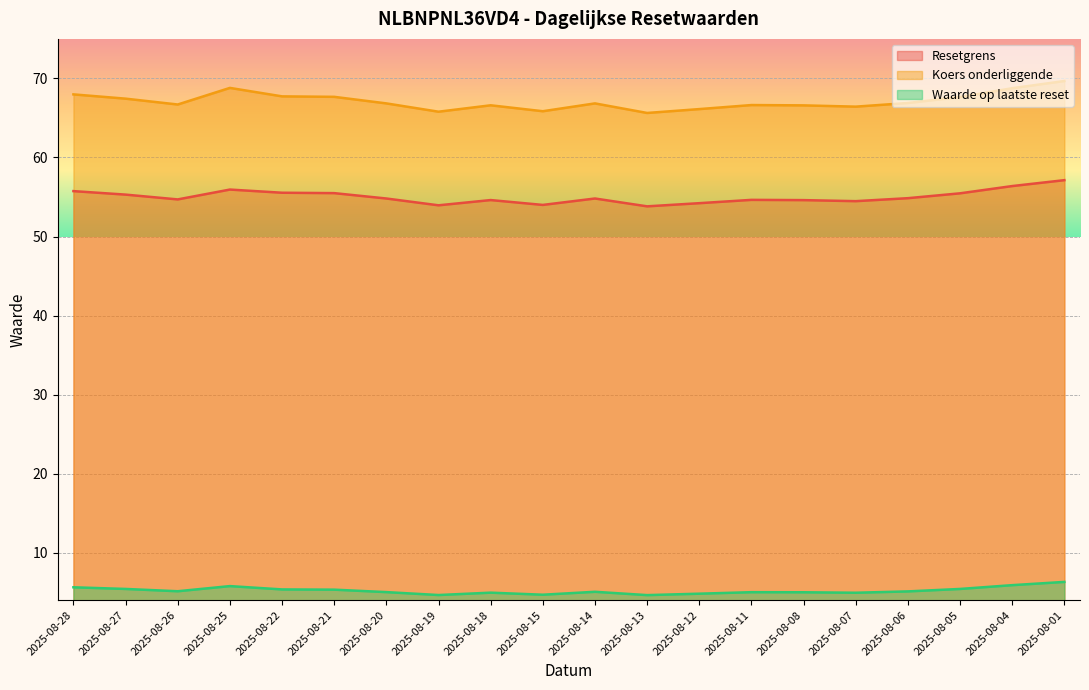

What is the total value across all series at 2025-08-05?

128.5